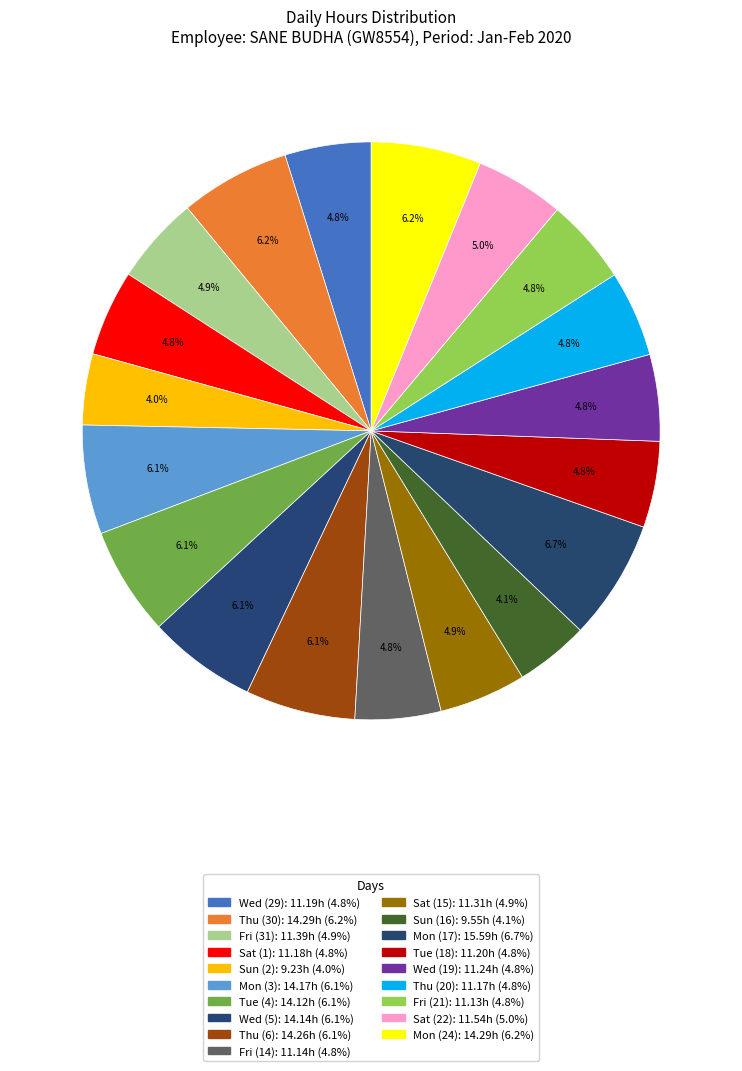

Is it true that Thu (20) is 15% of the pie?

False